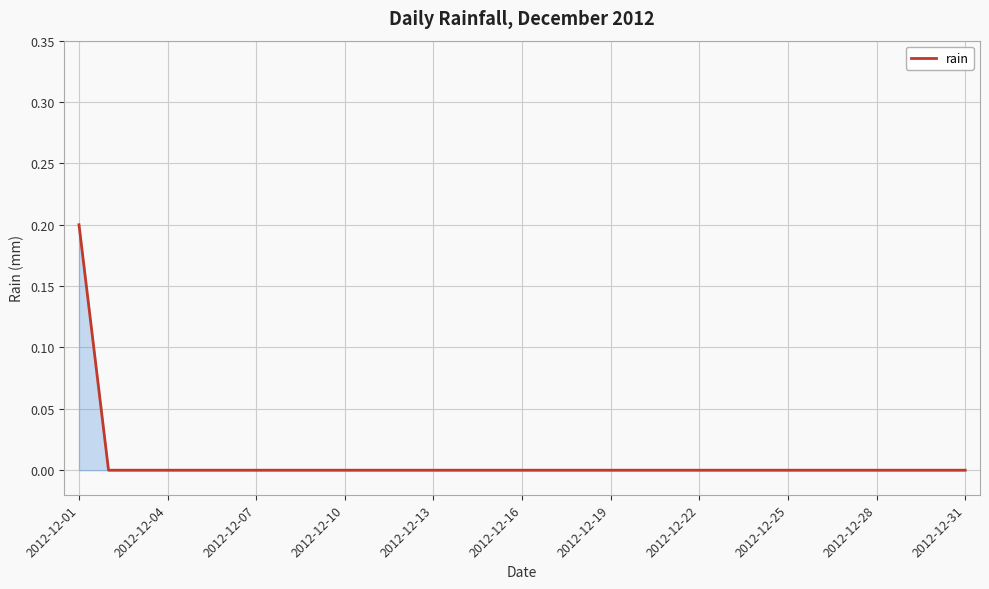

Does the chart have visible grid lines?

Yes